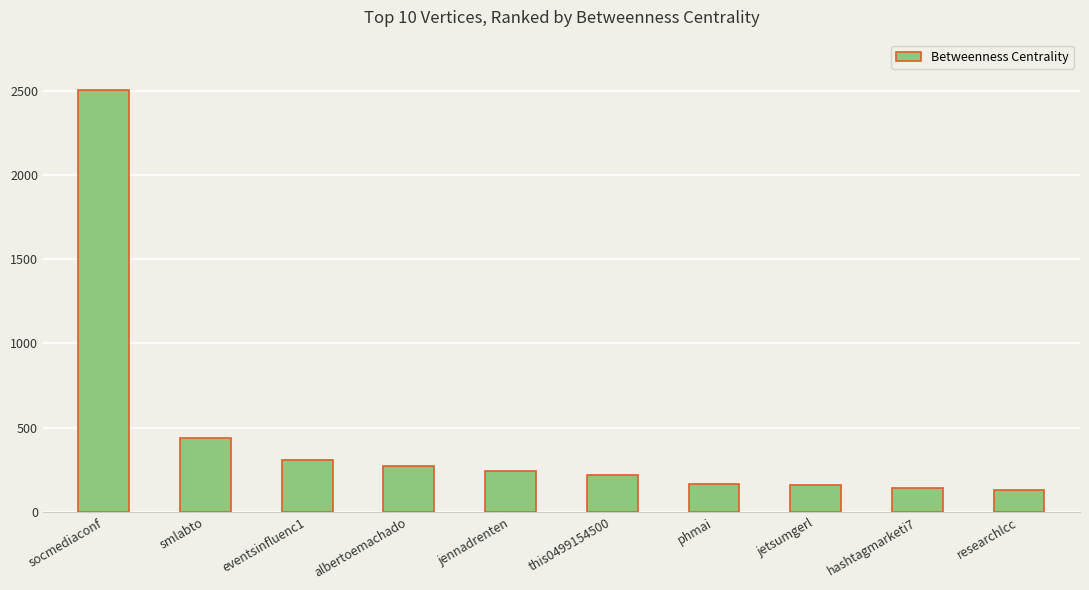

At which label is the value closest to 1317?

smlabto